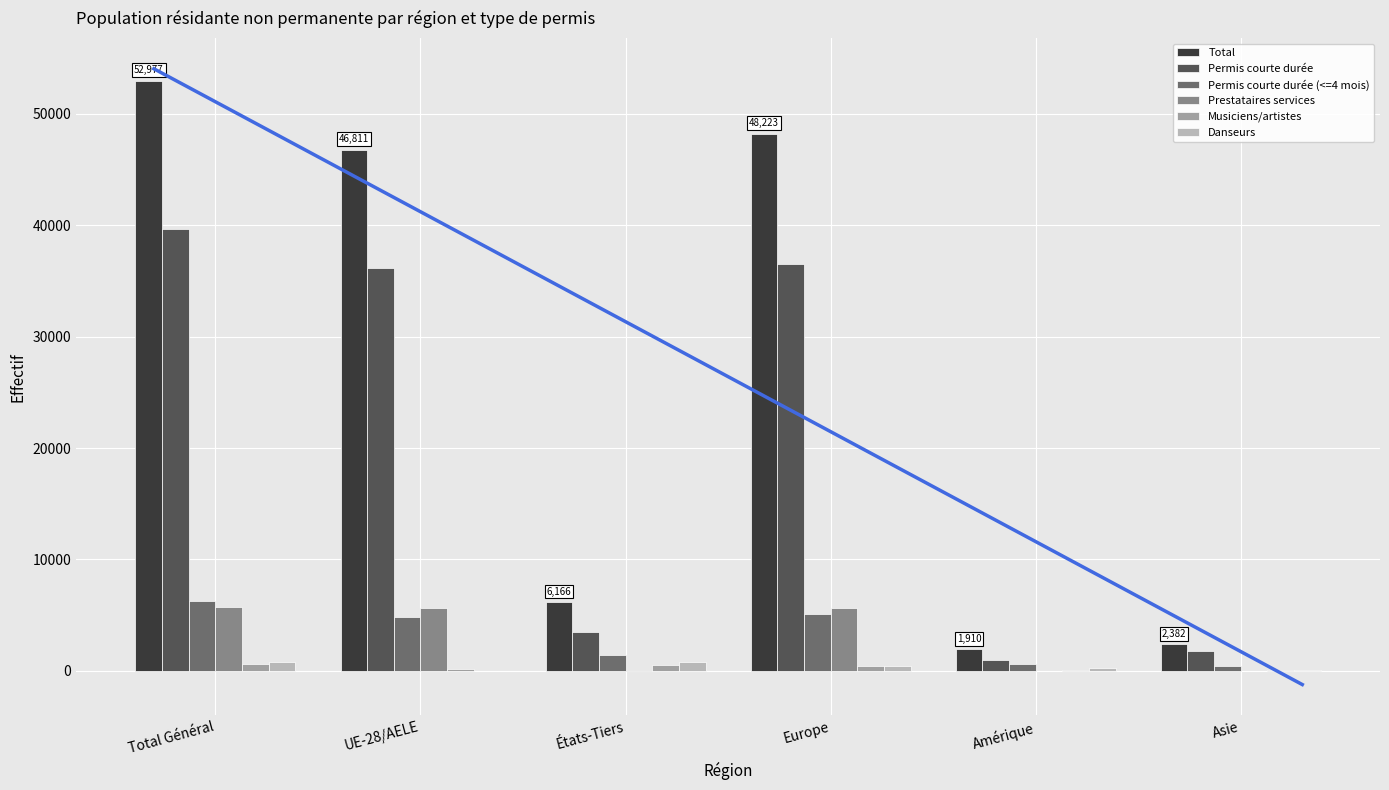

What is the label of the 4th bar from the left?

Europe